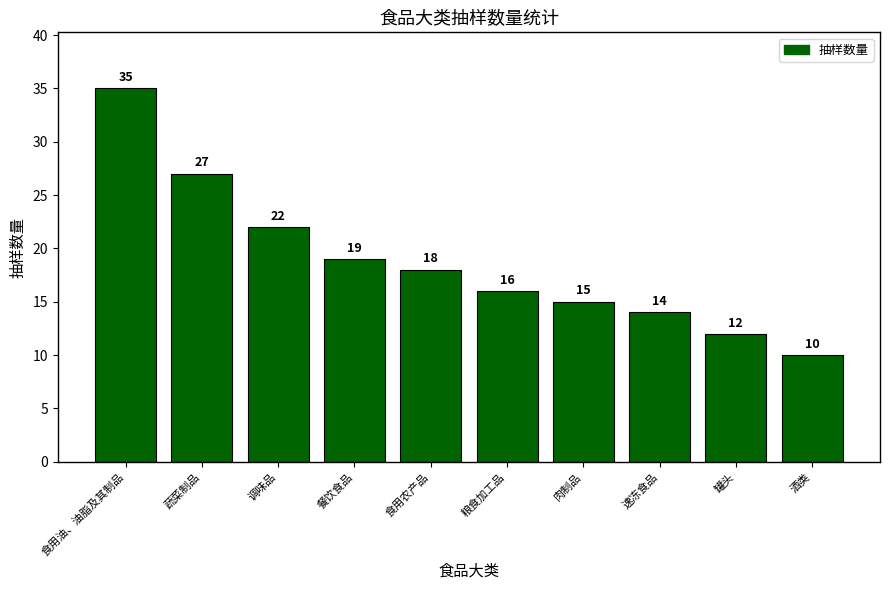

What is the label of the 2nd bar from the left?

蔬菜制品